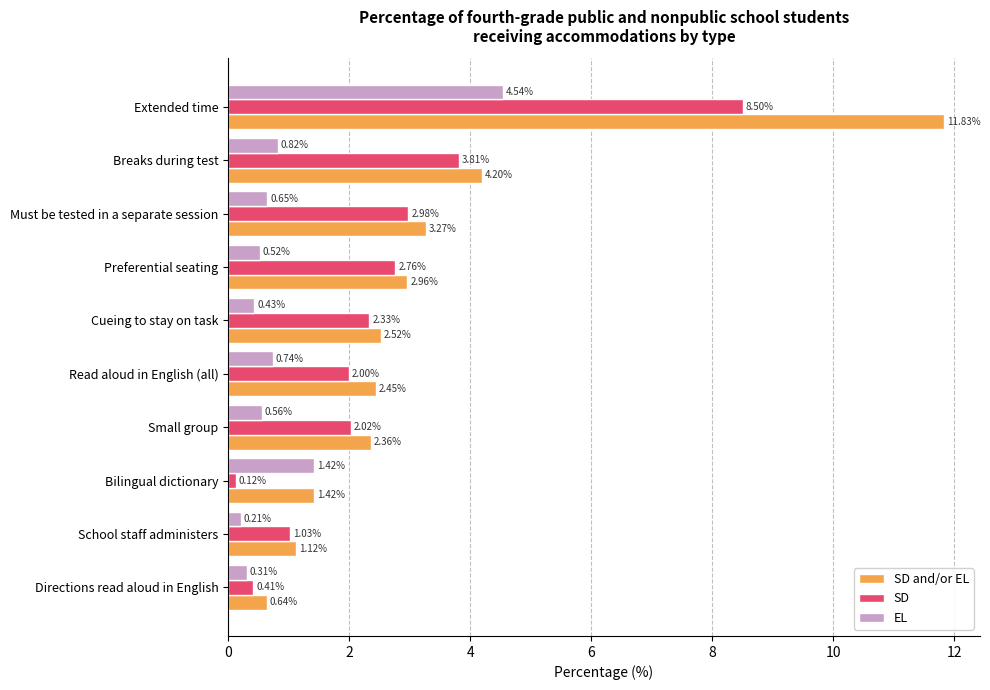

Which series has the largest range (max minus min)?

SD and/or EL